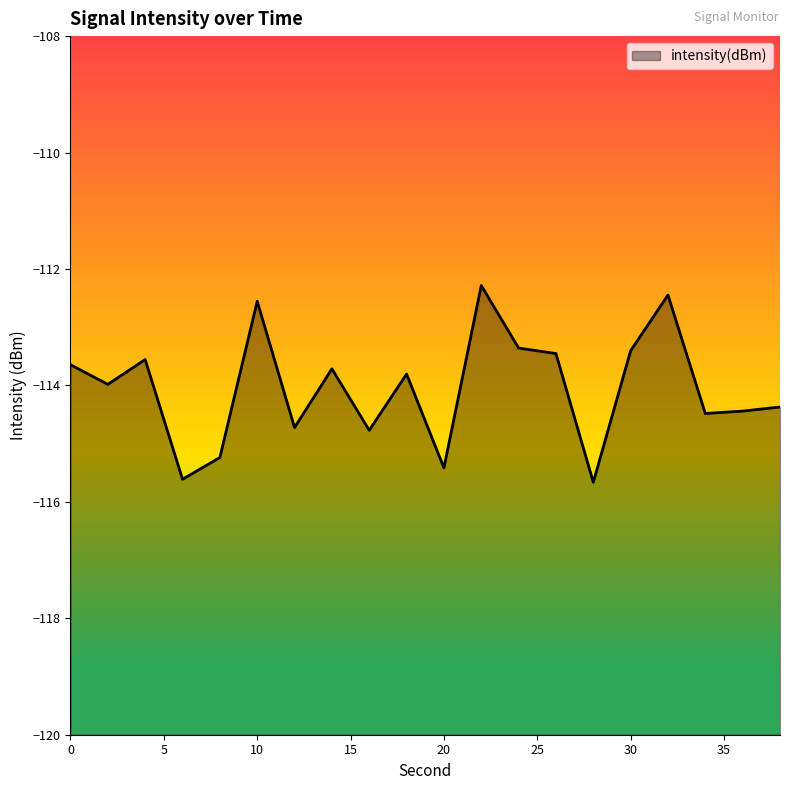

What is the minimum value shown in the chart?

-115.7